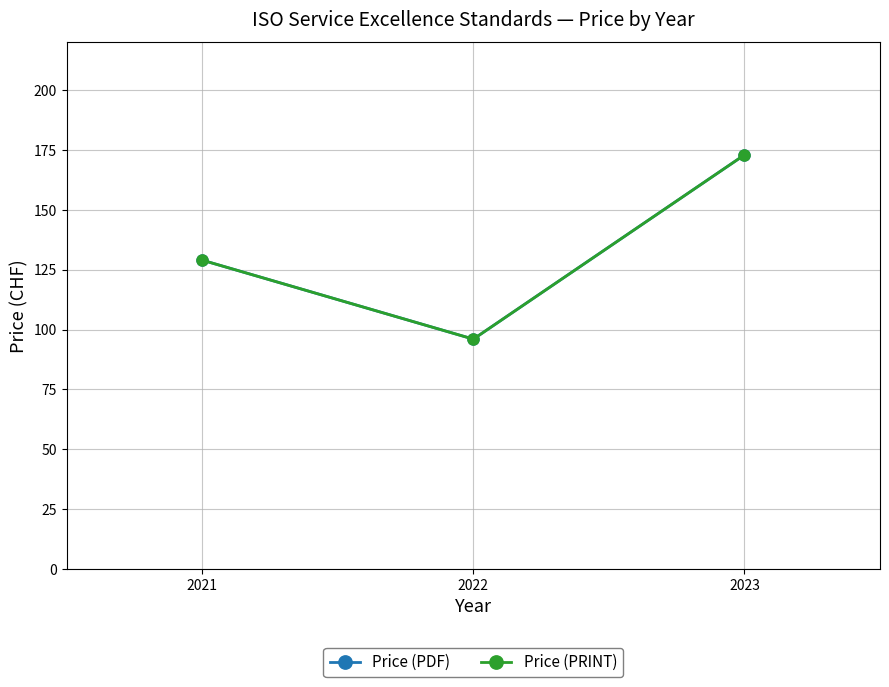

Rank the series by their maximum value, from highest to lowest.

Price (PDF), Price (PRINT)